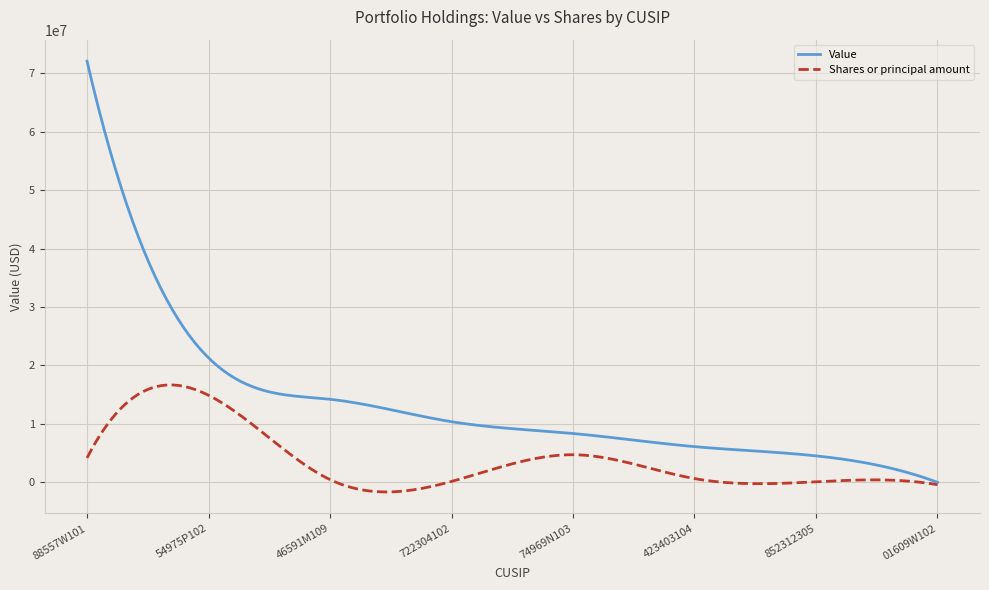

What is the minimum value shown in the chart?

-1650700.2